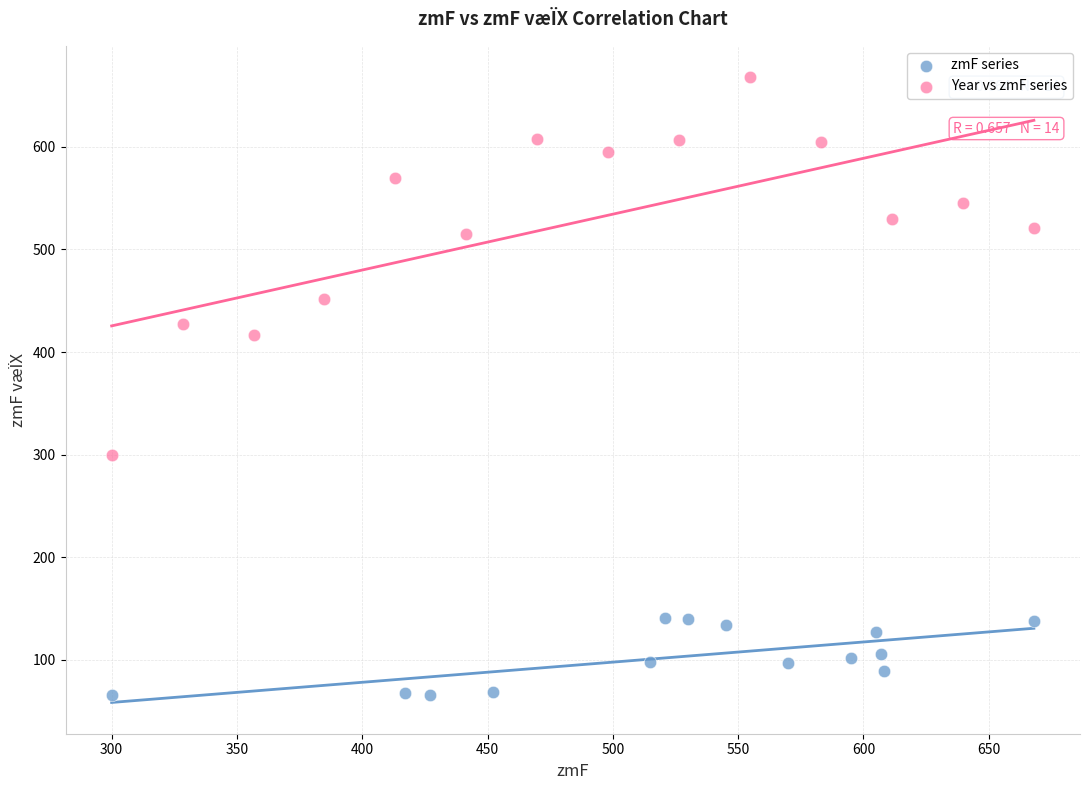

Which series has the widest spread of Y values?

Year vs zmF series